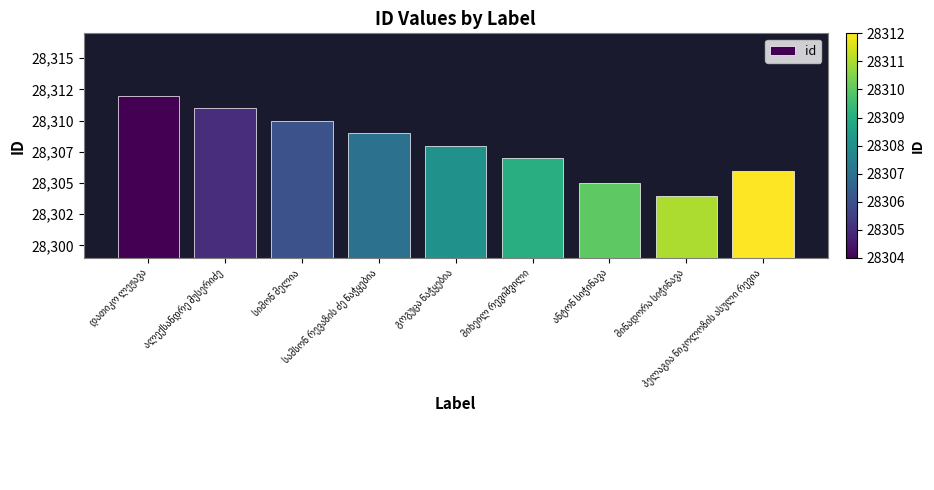

Are the bars horizontal?

No